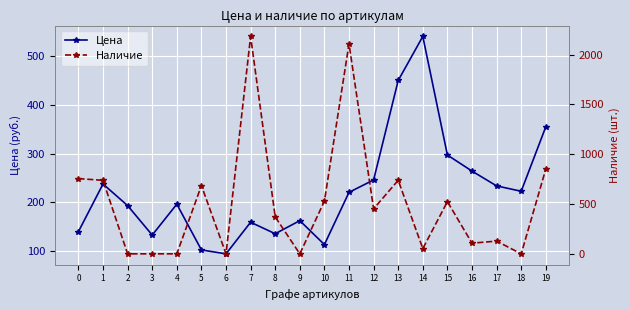

Between 9 and 5, which is larger?

9